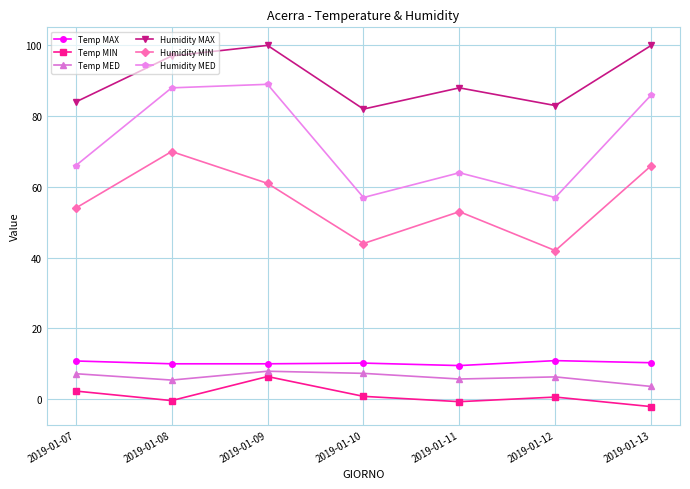

True or false: Humidity MIN and Humidity MAX cross at least once.

False